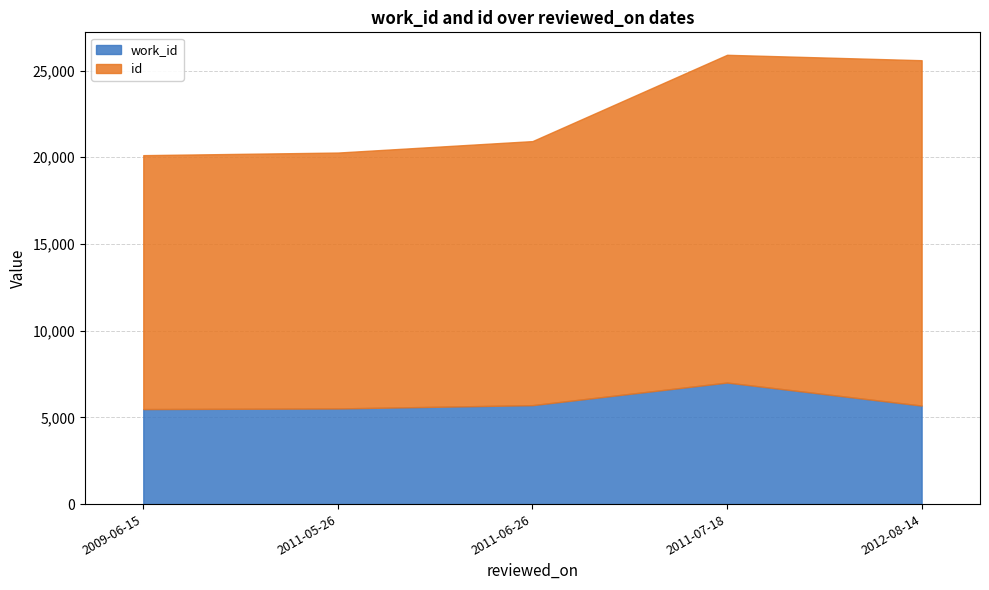

Which series has the widest spread of values?

id